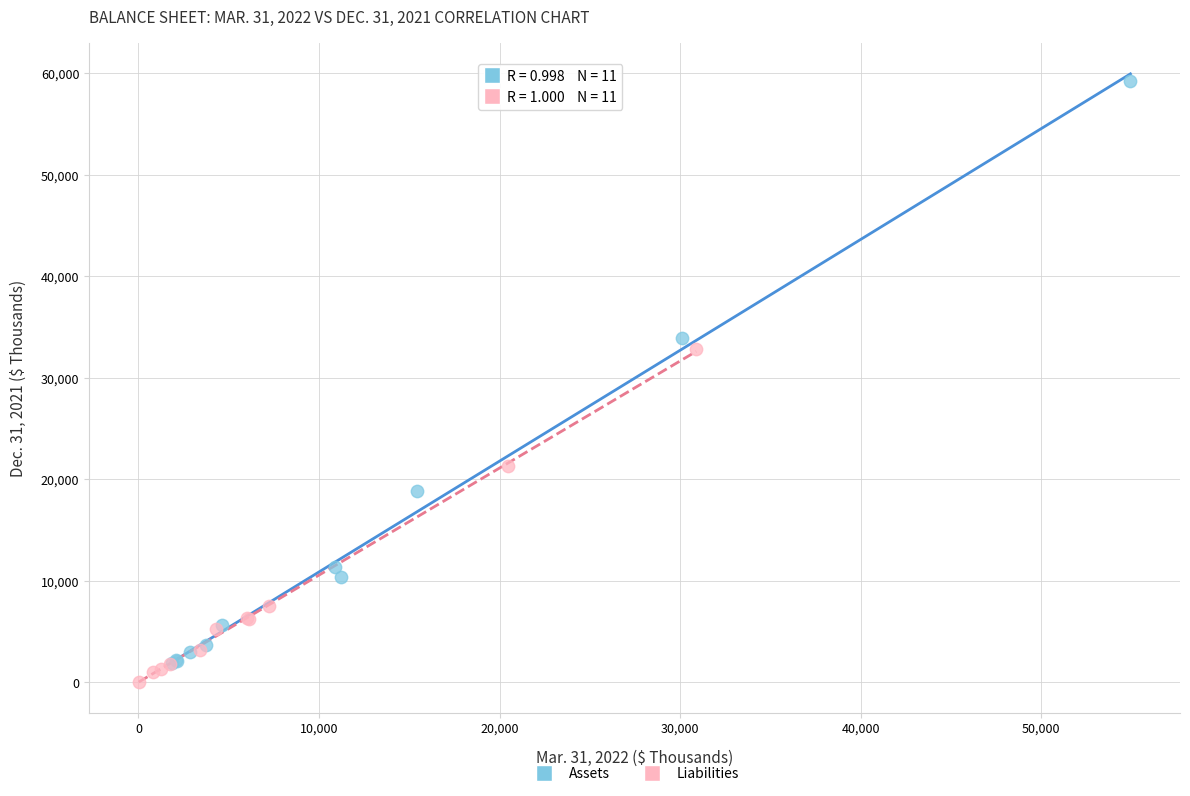

Which series contains the highest Y value?

Assets